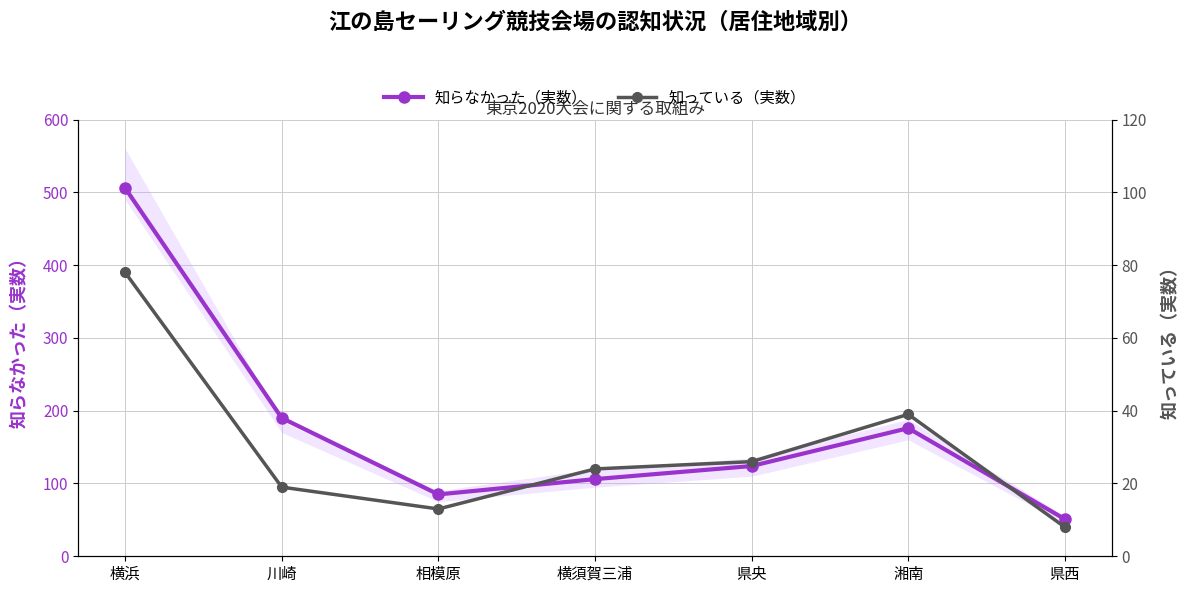

At which label is 知らなかった（実数） closest to 278?

川崎